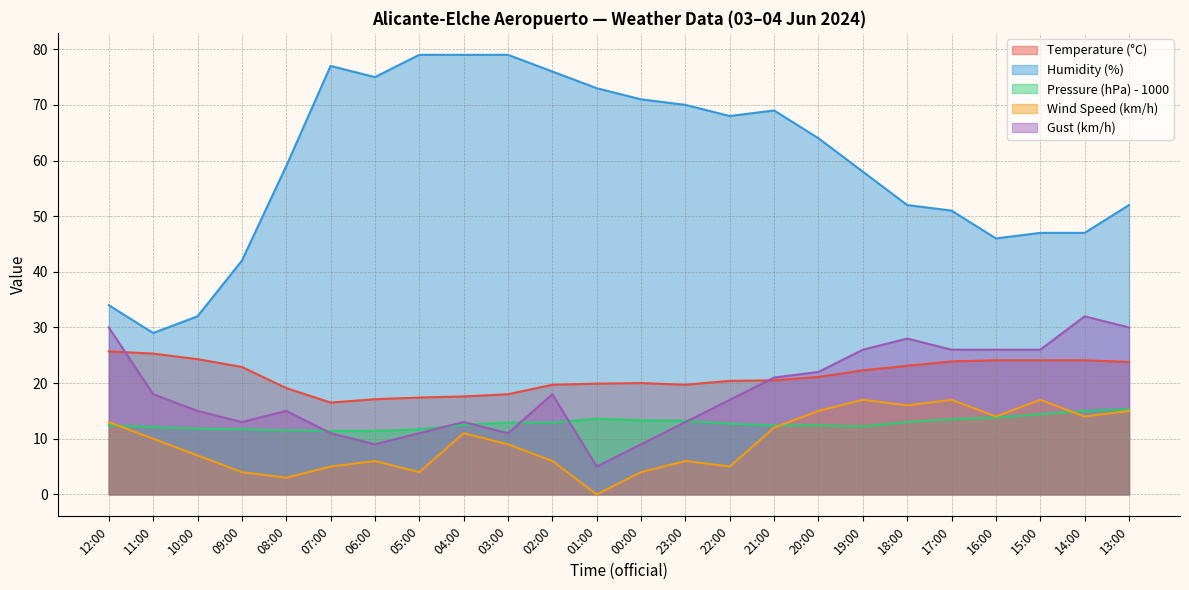

The value of Pressure (hPa) - 1000 at 06:00 is 3.2. True or false?

False